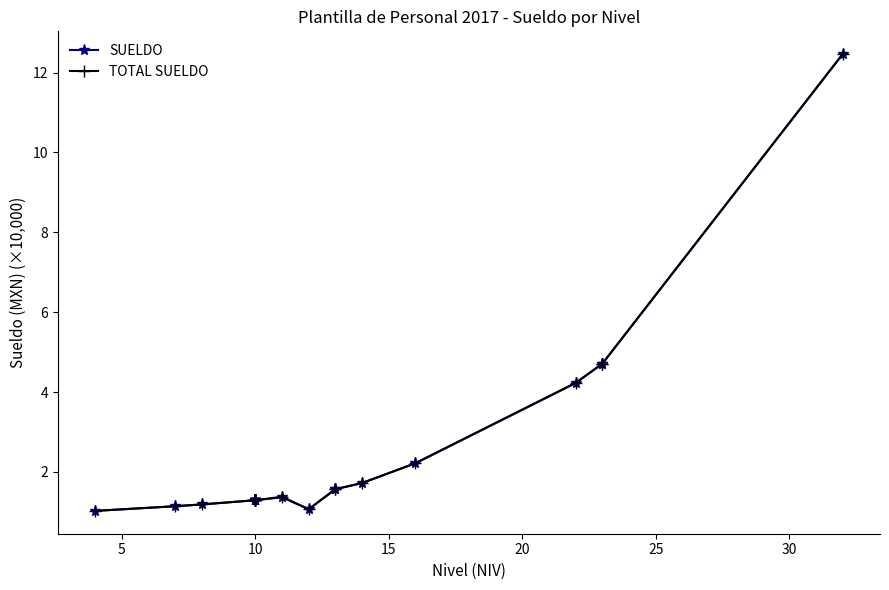

What is the label of the 19th point from the right?

5